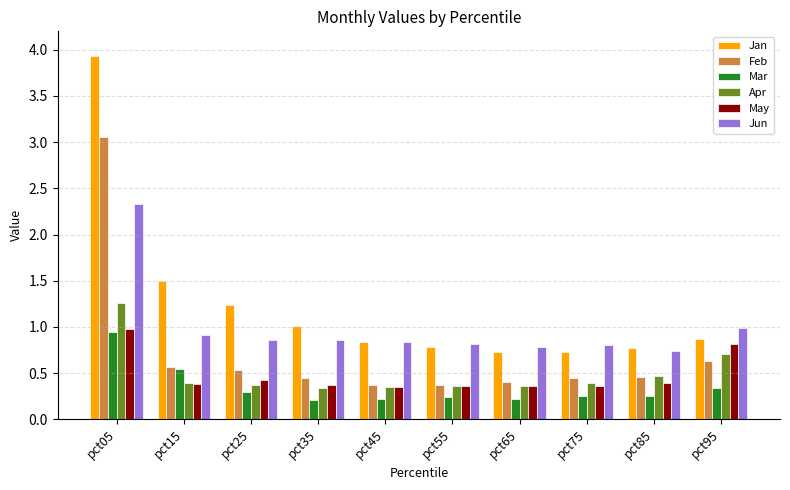

What is the greatest value displayed?

3.9